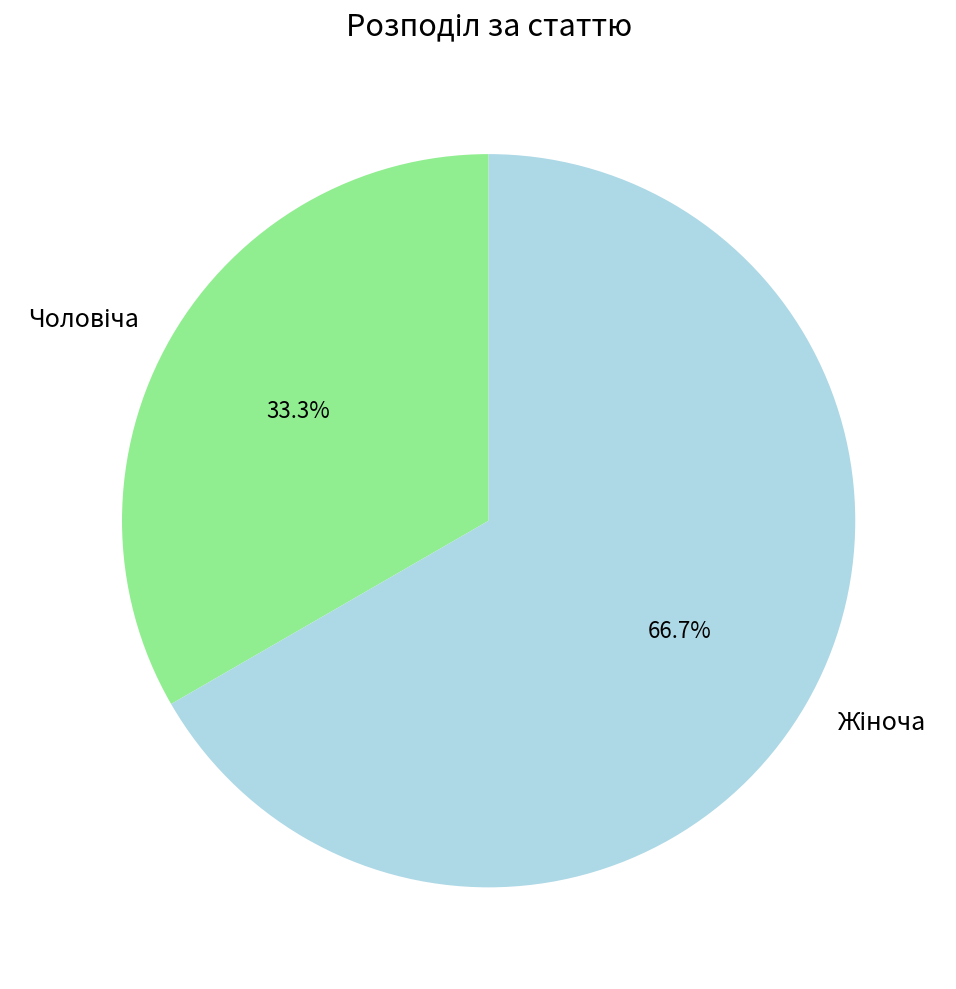

What percentage is NOT represented by Жіноча?

33.3%